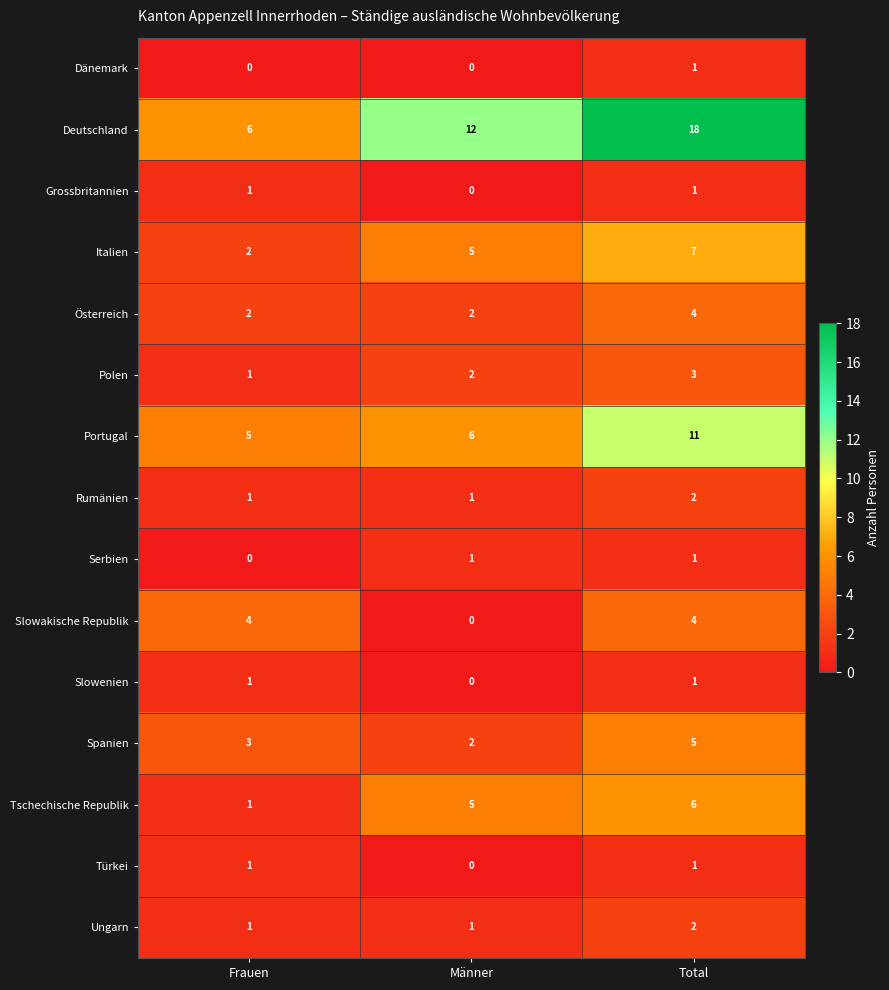

At how many categories does at least one series exceed 8?

2